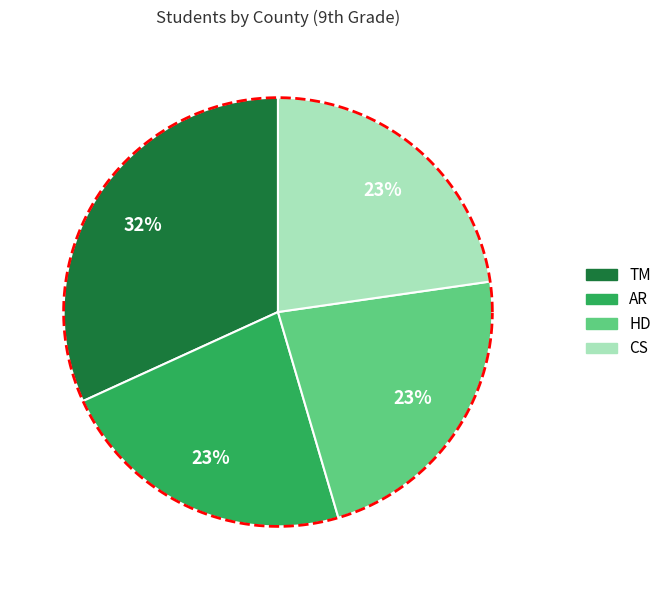

Rank the categories by value from lowest to highest.

AR, HD, CS, TM